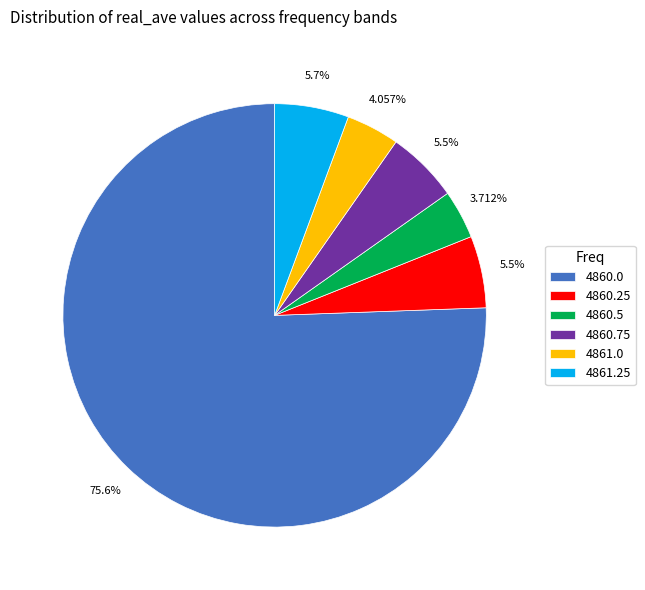

What is the ratio of the value at 4861.0 to the value at 4861.25?

0.7